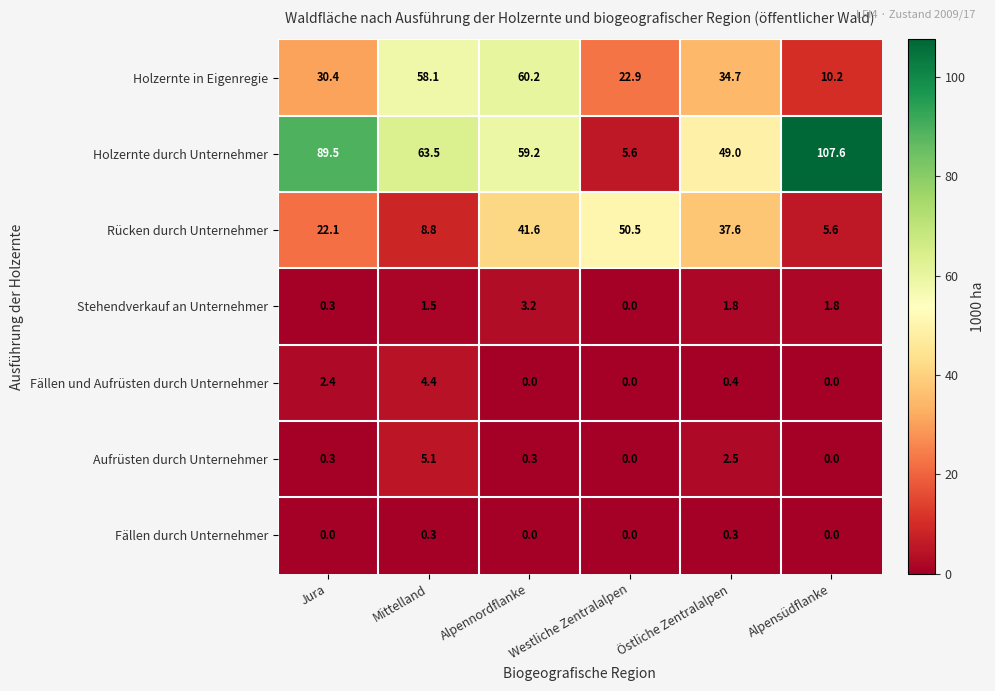

How many categories are shown in the chart?

6